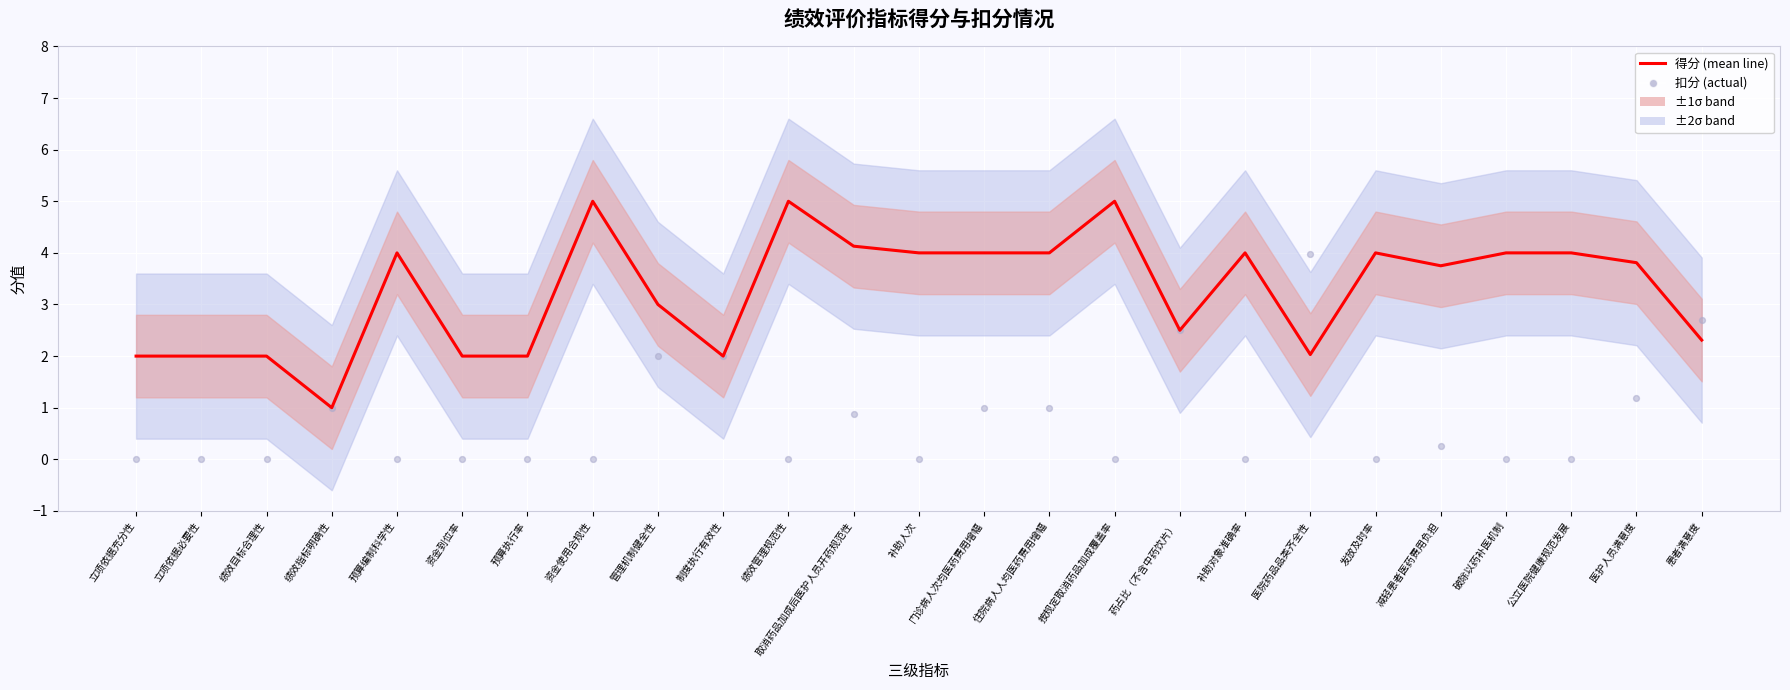

What are all the series names shown in the legend?

得分 (mean line), 扣分 (actual)